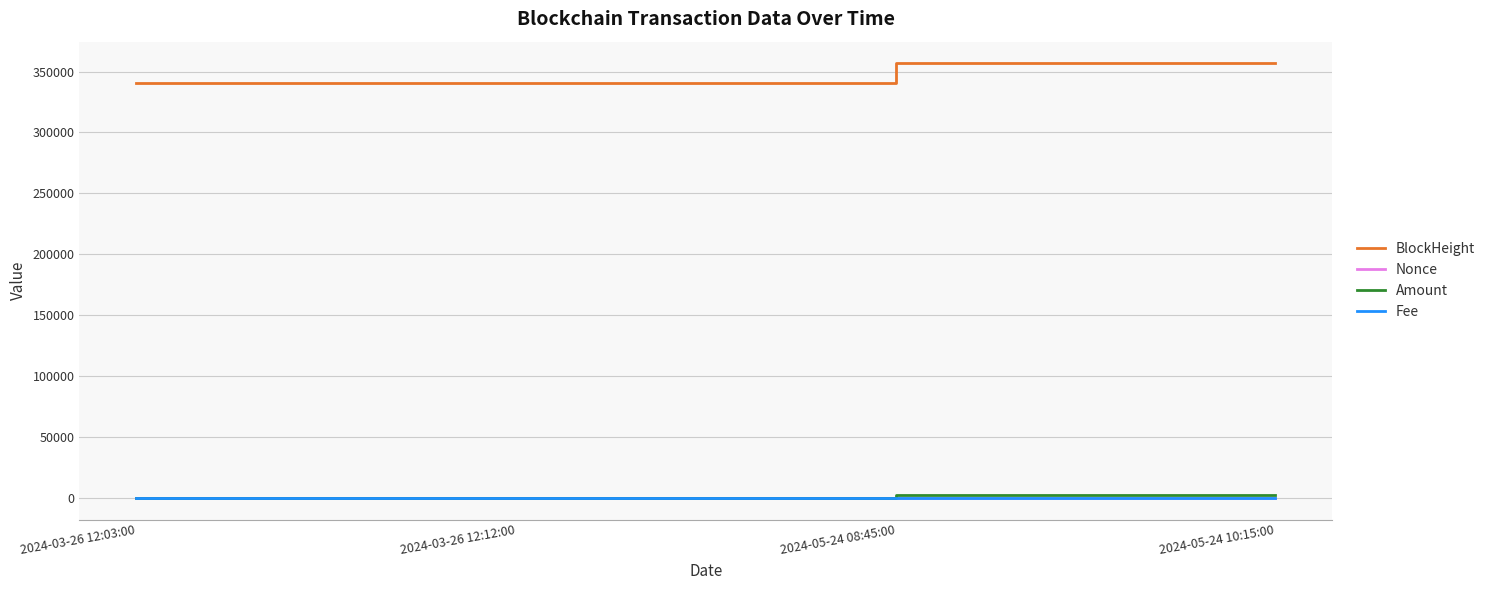

Which series has the largest range (max minus min)?

BlockHeight